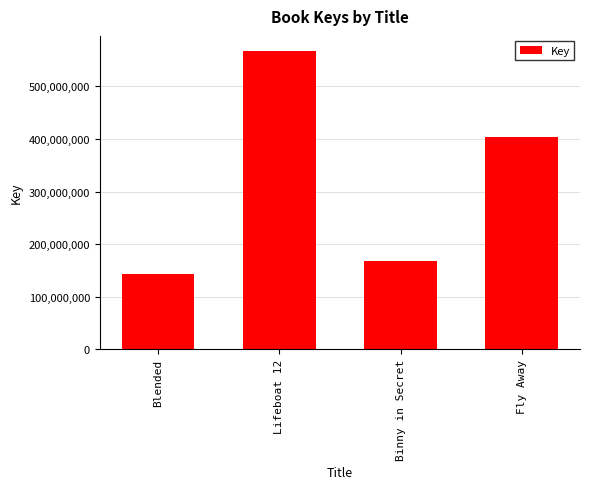

Reading left to right, what are all the values shown in this chart?

Blended=143940063	Lifeboat 12=567301969	Binny in Secret=168523807	Fly Away=403910348